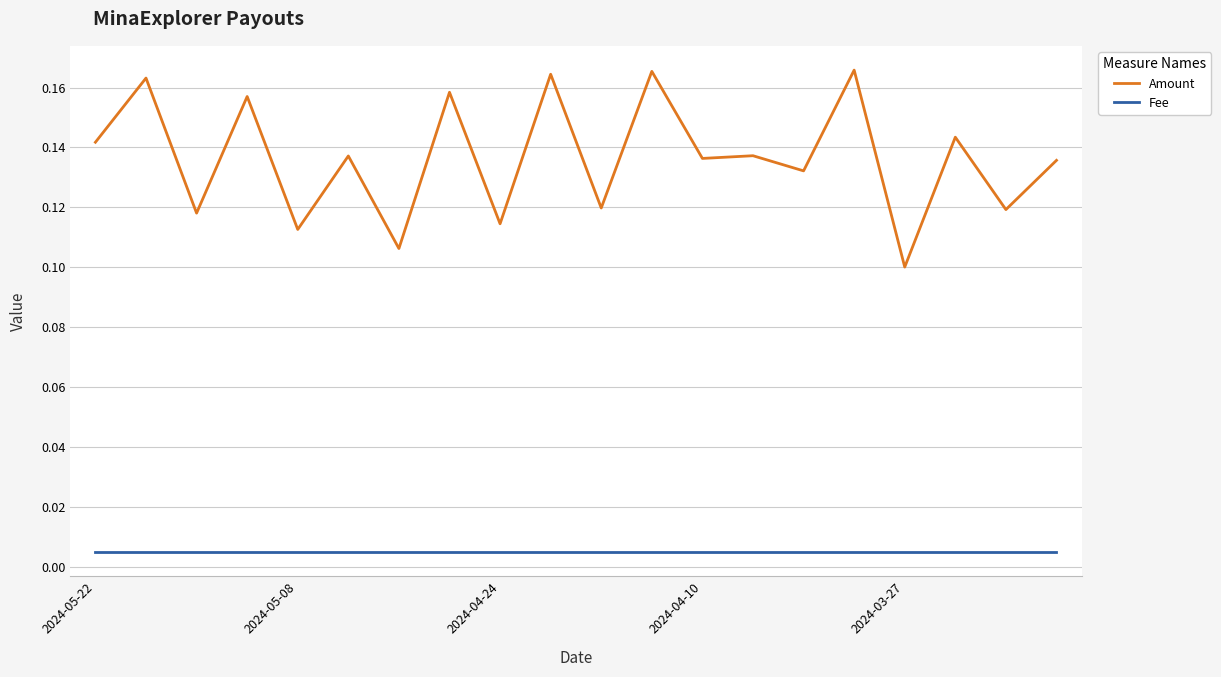

Rank the series by their maximum value, from highest to lowest.

Amount, Fee